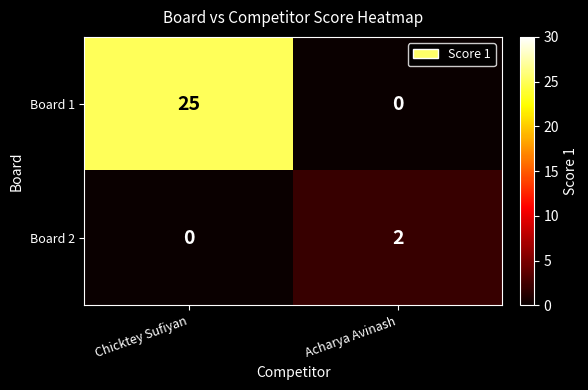

How many data points in Board 1 are less than 25?

1